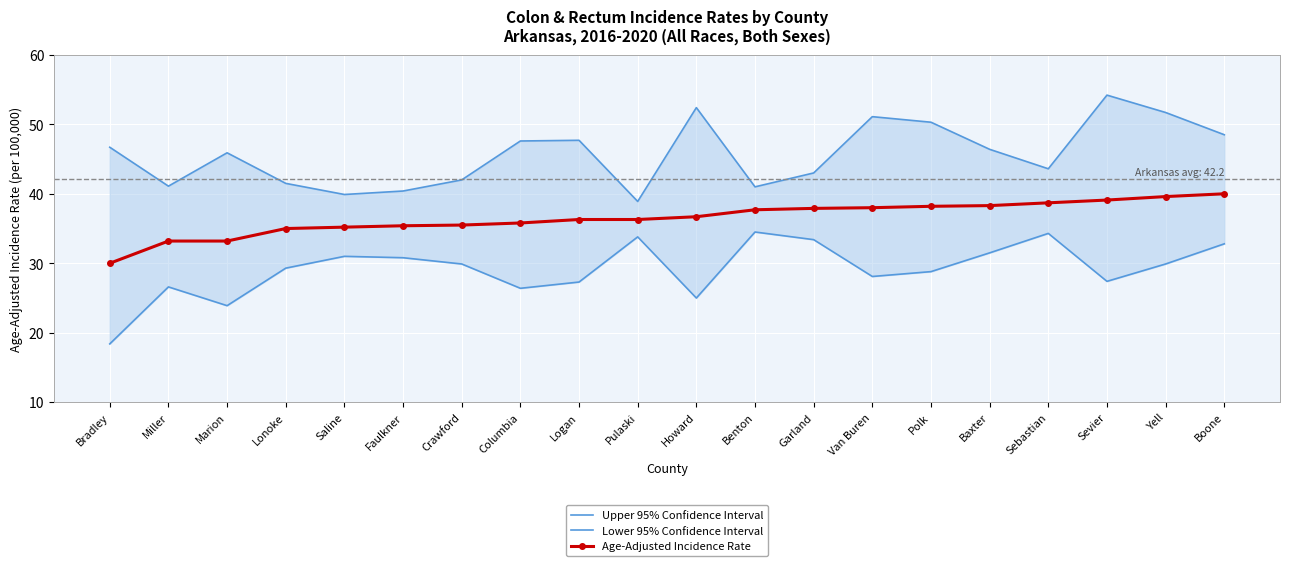

What is the smallest value displayed?

18.4